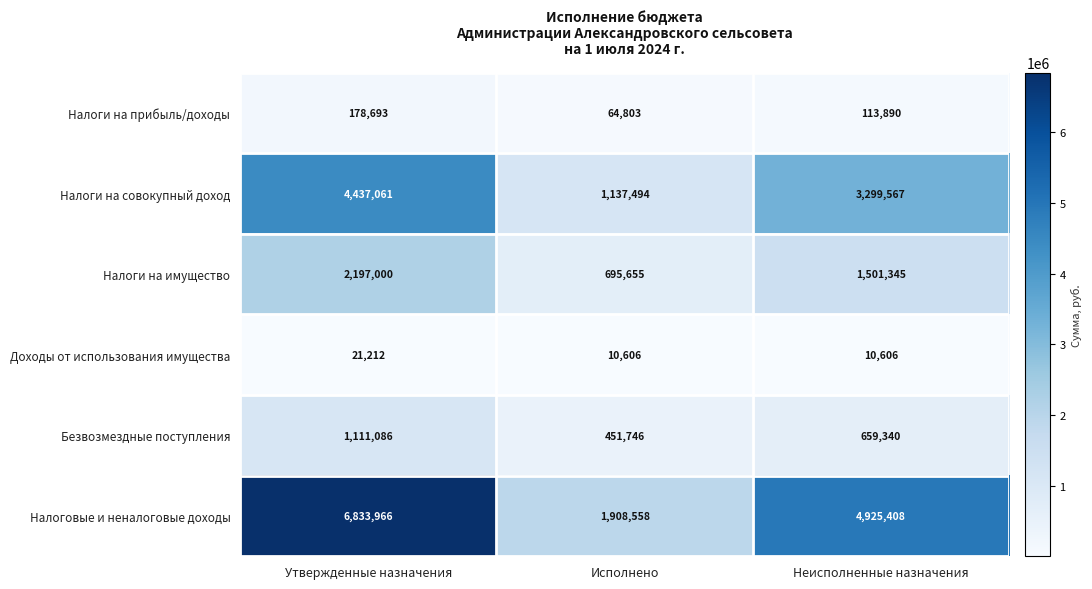

How many distinct data groups are displayed?

6